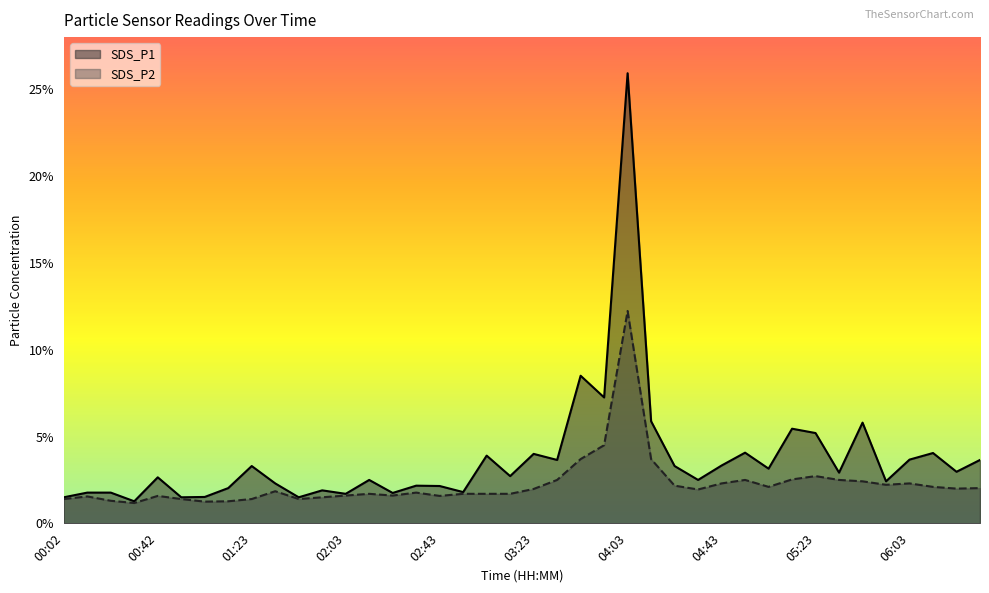

Which series changed the most between 02:53 and 03:43?

SDS_P1